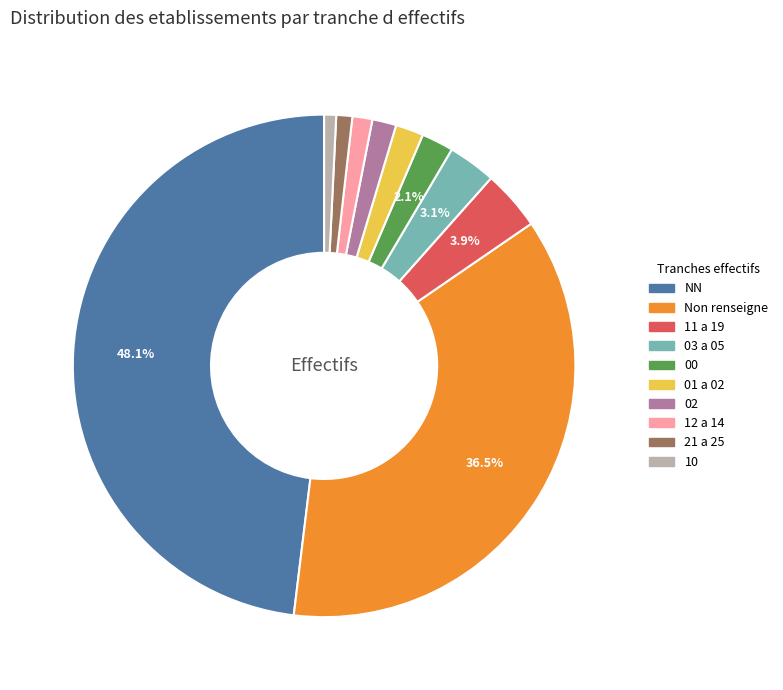

Is there a majority slice in this chart?

No